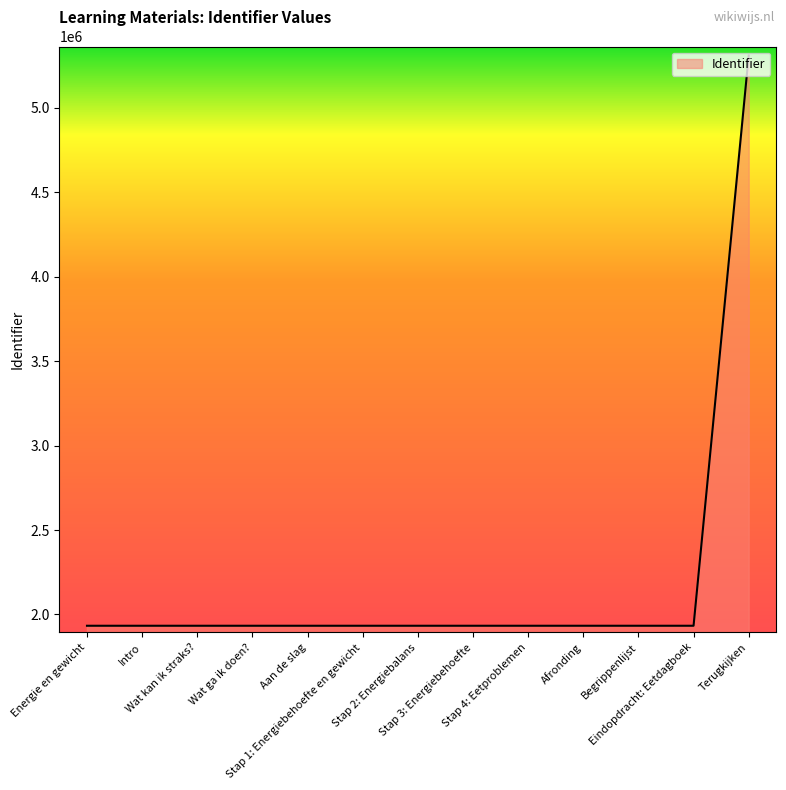

What is the greatest value displayed?

5311028